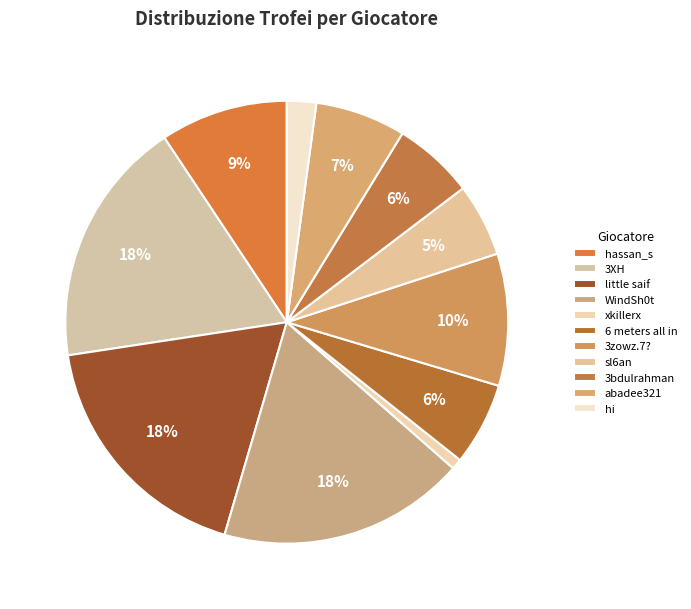

Which category has the biggest portion of the pie?

3XH